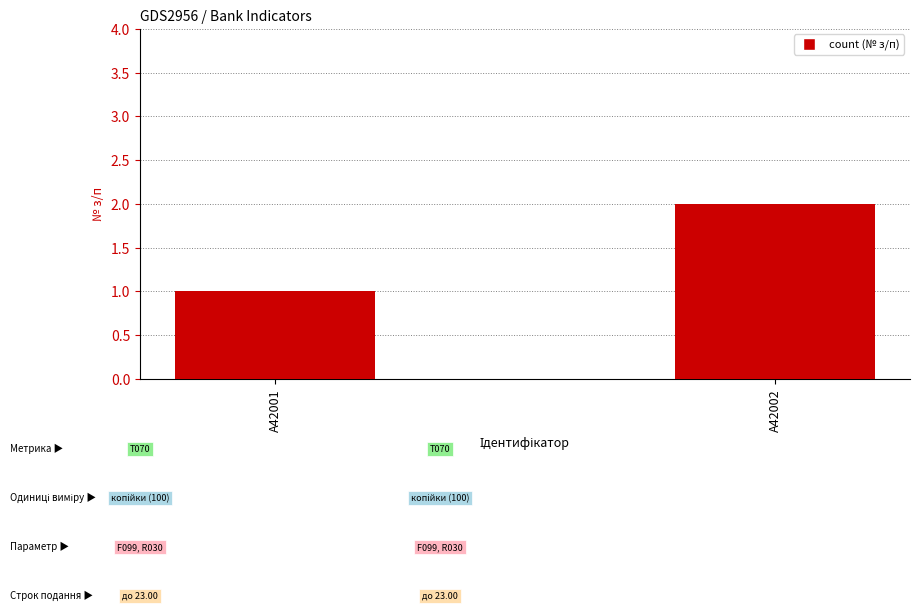

Count the values in the range 1 to 2.

2